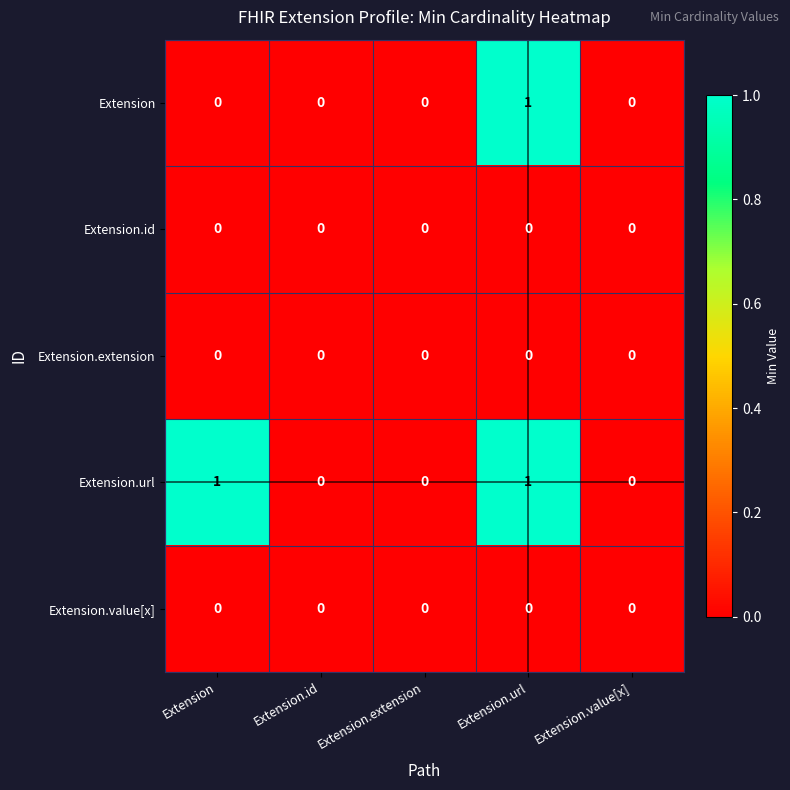

At which category is the sum across all series the highest?

Extension.url